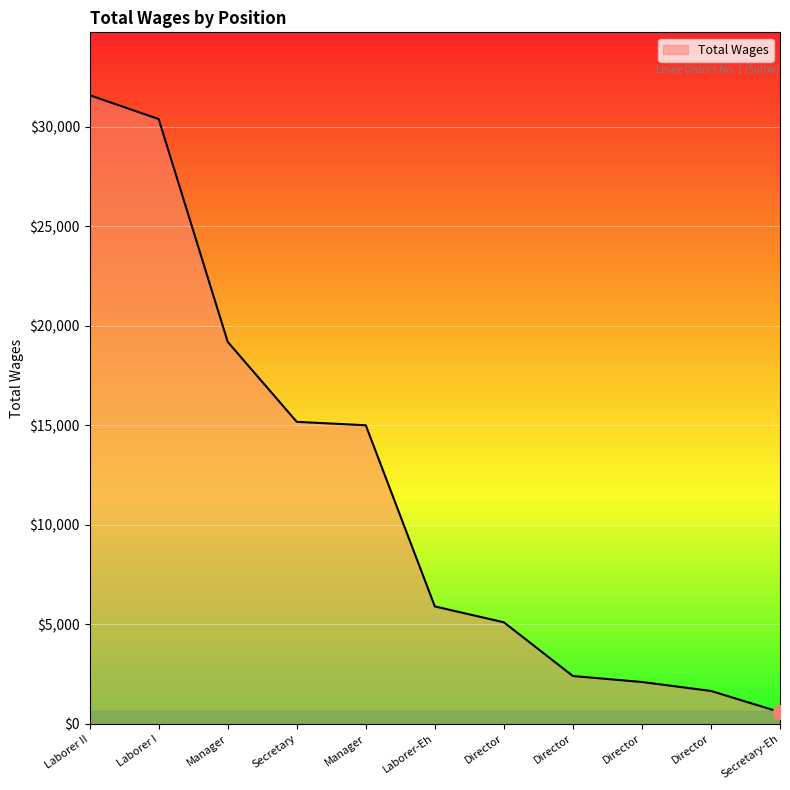

What is the label of the 3rd point from the left?

Manager